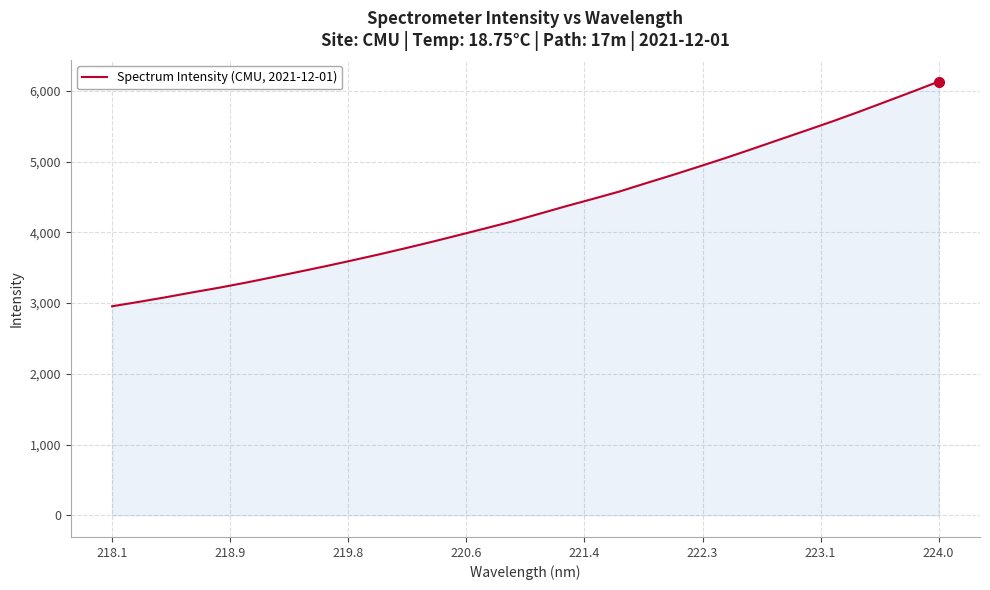

What is the greatest value displayed?

6129.9